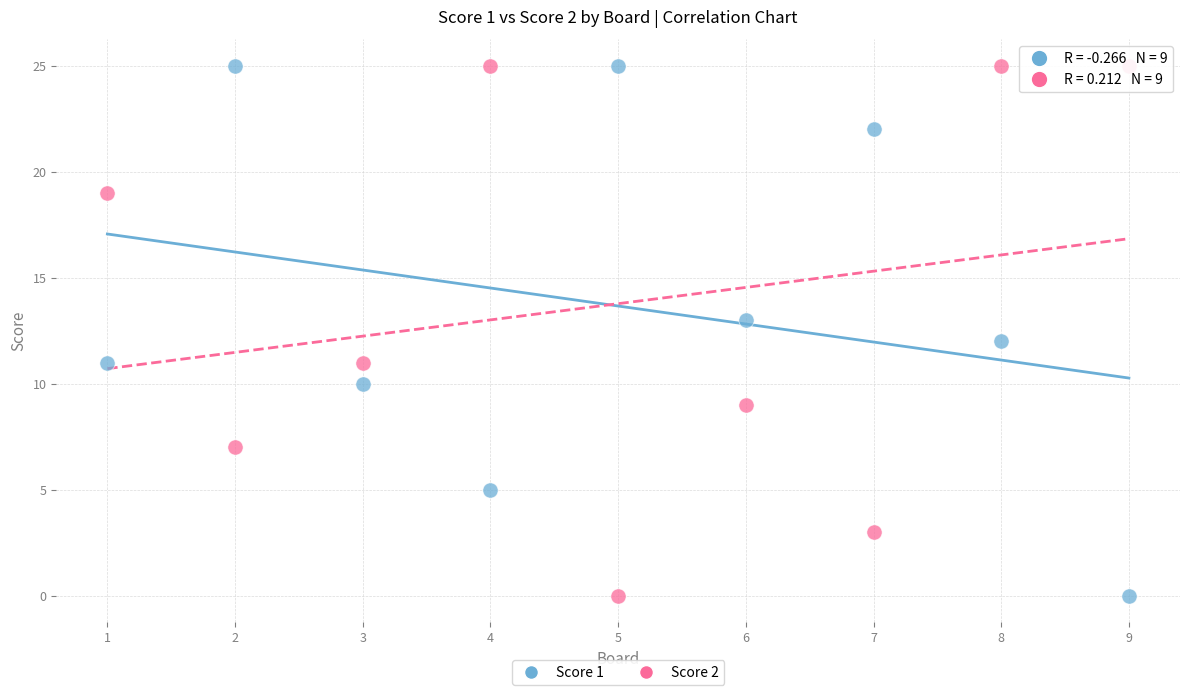

What is the X range (max minus min) for the scatter plot?

8